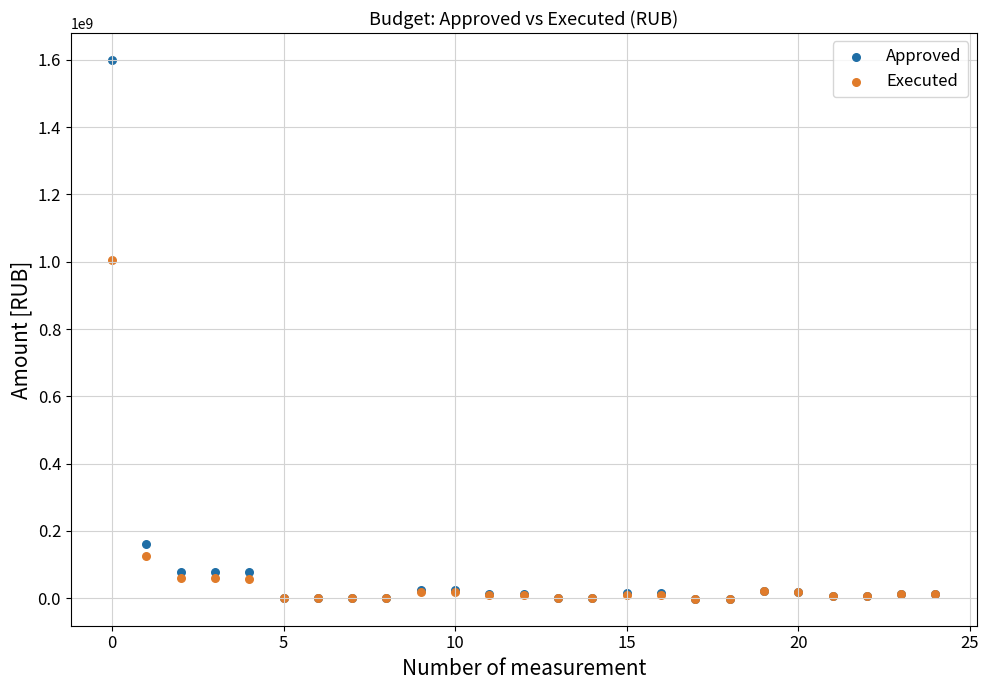

In the Approved series, what Y value is closest to 799019725?

160696660.0